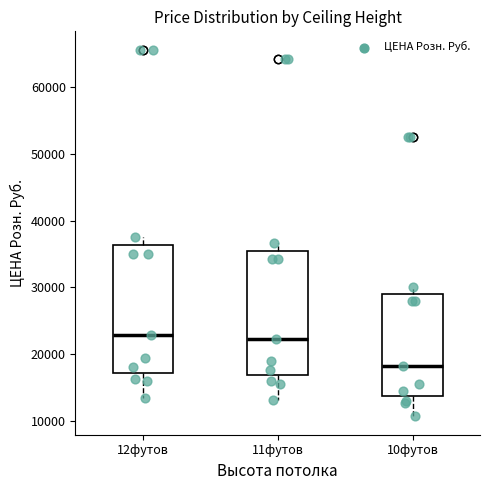

Which box has the lowest median line?

10футов